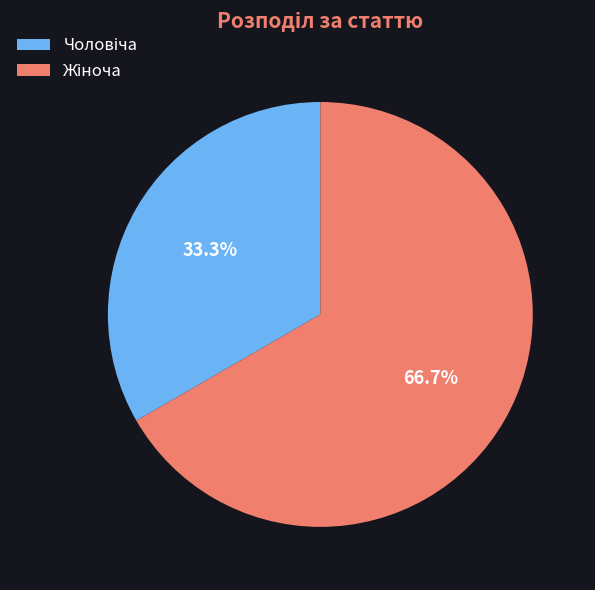

Is there any slice that represents more than half of the pie?

Yes